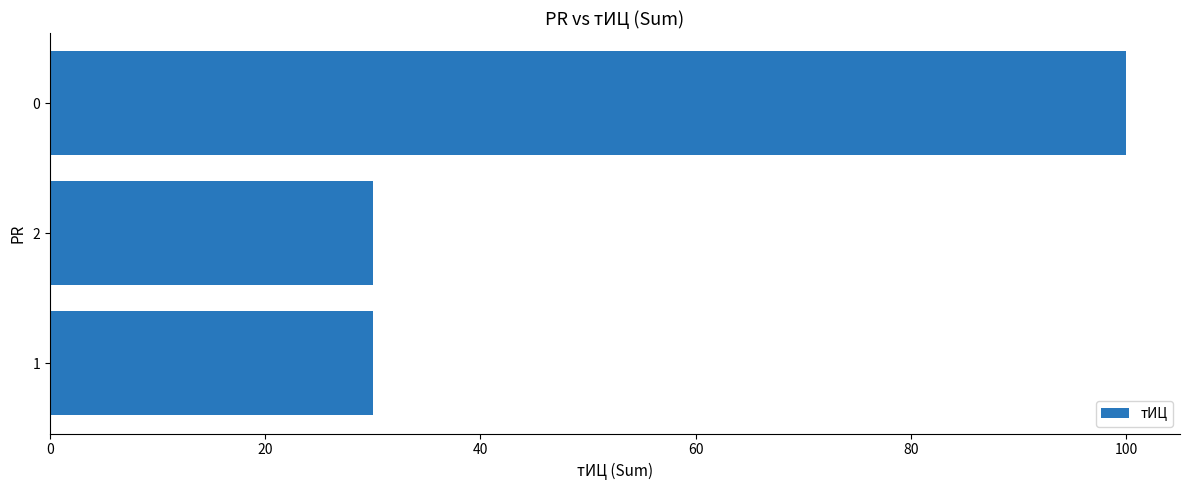

The value at 0 is 130. True or false?

False